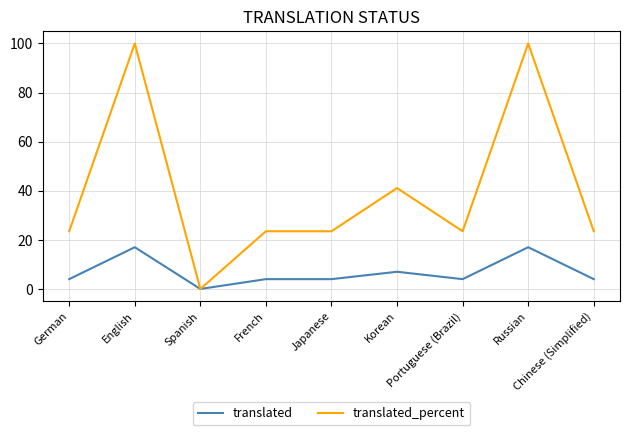

Reading right to left, what are all the values shown in this chart?

translated: Chinese (Simplified)=4.0	Russian=17.0	Portuguese (Brazil)=4.0	Korean=7.0	Japanese=4.0	French=4.0	Spanish=0.0	English=17.0	German=4.0
translated_percent: Chinese (Simplified)=23.5	Russian=100.0	Portuguese (Brazil)=23.5	Korean=41.1	Japanese=23.5	French=23.5	Spanish=0.0	English=100.0	German=23.5